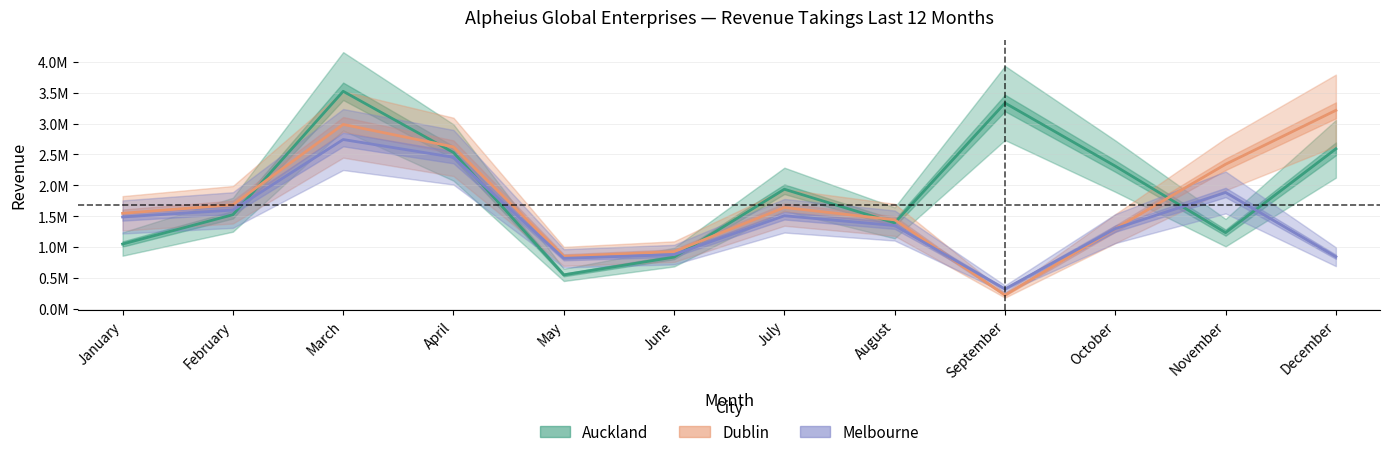

How many times do Dublin and Auckland cross each other?

6